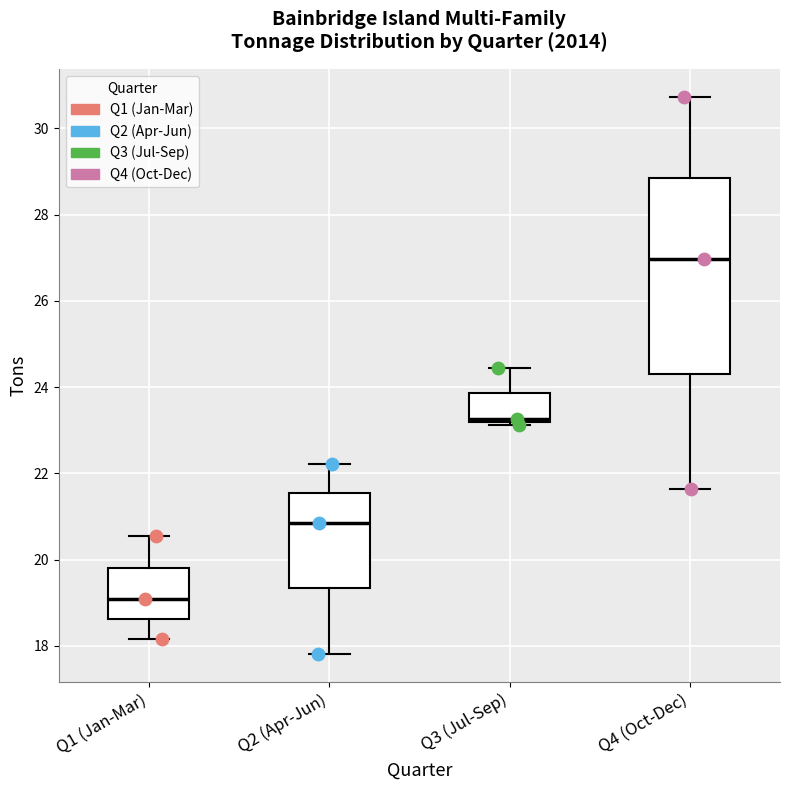

Where does the median line of the box for Q2 (Apr-Jun) sit on the y-axis? The values are not printed on the chart, so give them approximately, as read against the axis.

20.8